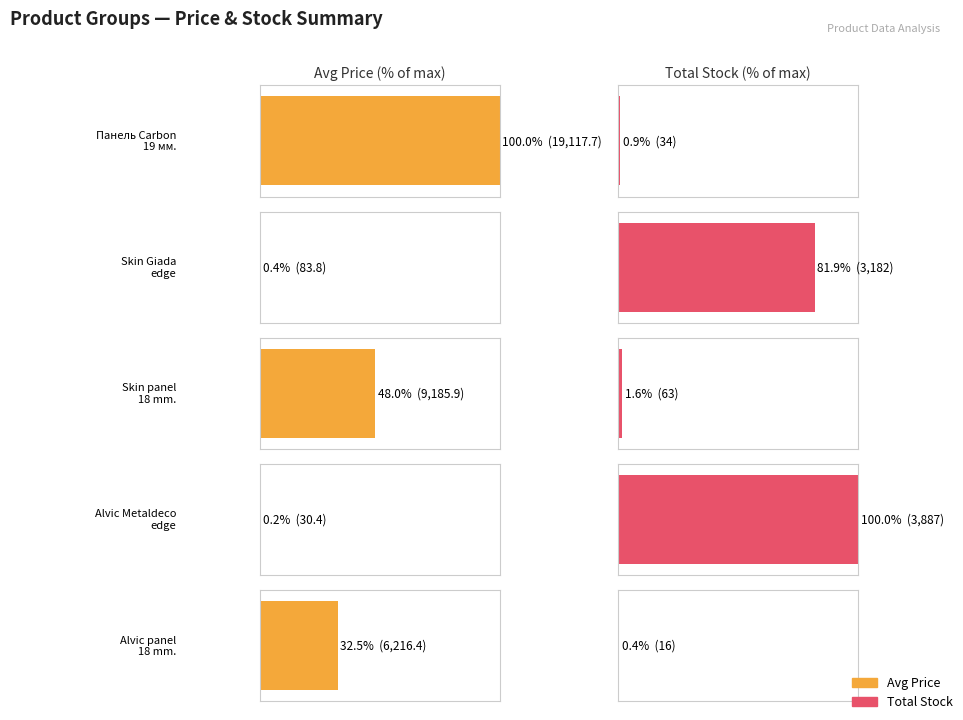

Which has a higher value, Alvic panel 231331591 or Skin Giada 242182004?

Alvic panel 231331591